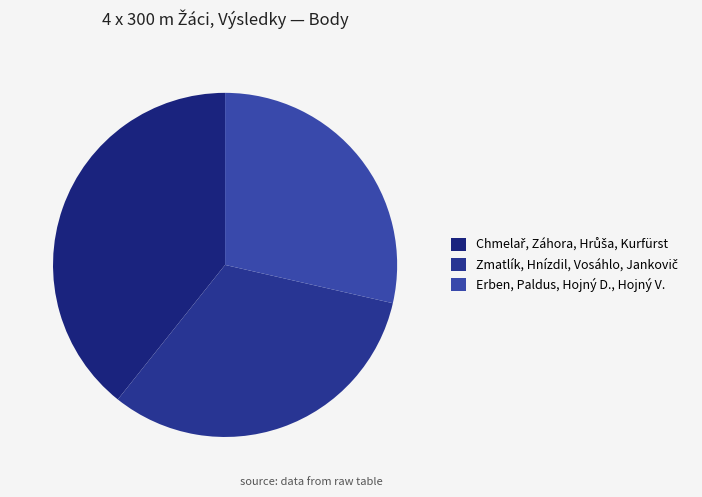

What is the smallest slice in the pie chart?

Erben, Paldus, Hojný D., Hojný V.